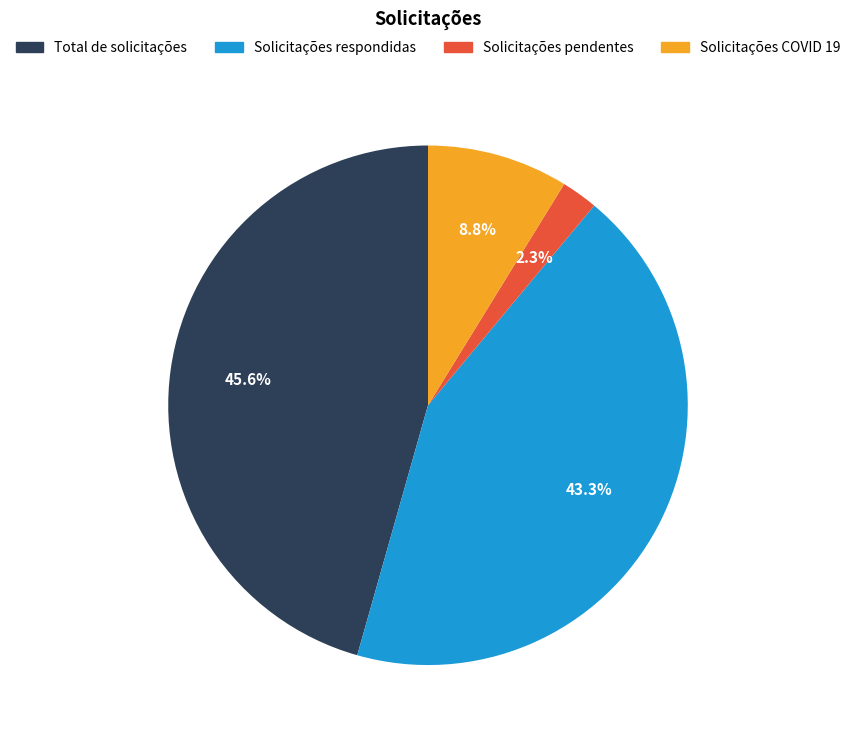

To the nearest percent, what percentage of the pie is Solicitações COVID 19?

9%